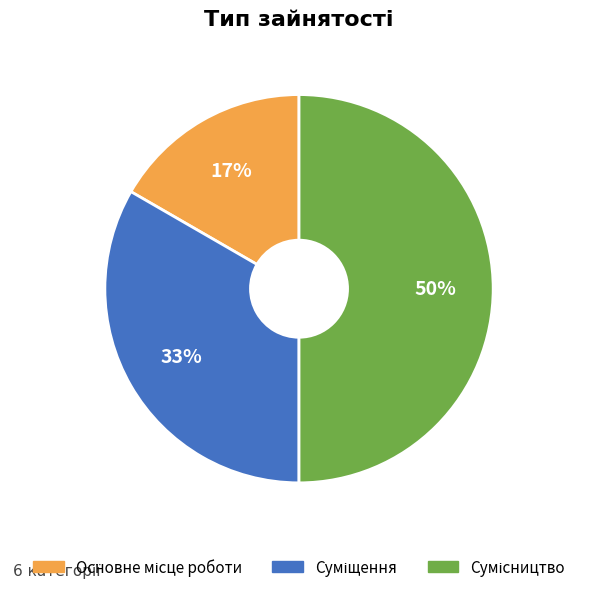

To the nearest percent, what is the difference between the largest and smallest slice percentages?

33%